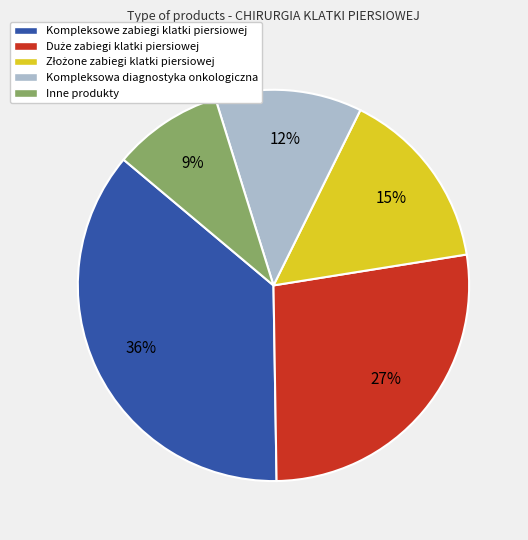

Is it true that Kompleksowa diagnostyka onkologiczna is 24% of the pie?

False